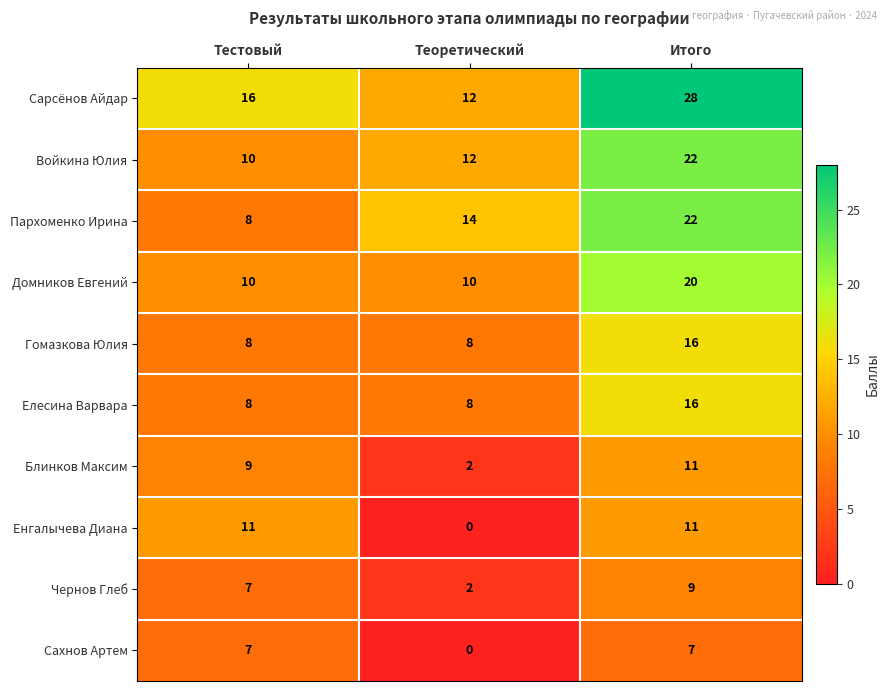

Rank the categories by Войкина Юлия value from highest to lowest.

Итого, Теоретический, Тестовый